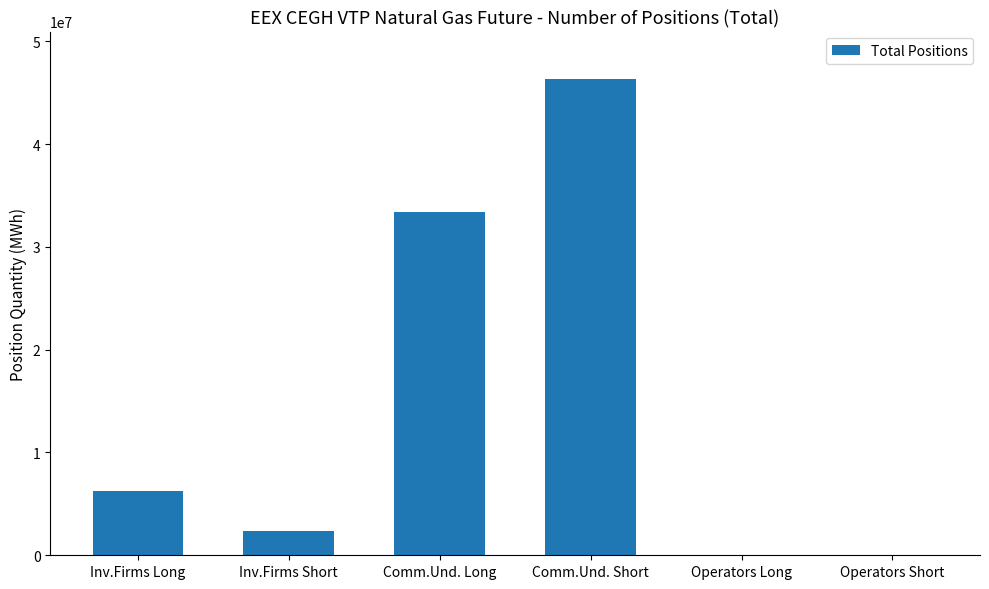

Approximately how many times larger is the value at Comm.Und. Long compared to Inv.Firms Long?

5.3